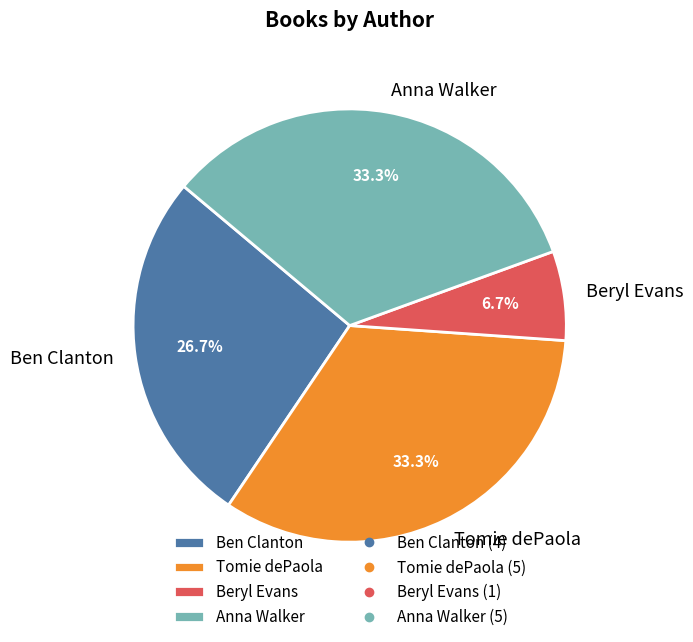

Do Beryl Evans and Anna Walker together represent more than half of the pie?

No